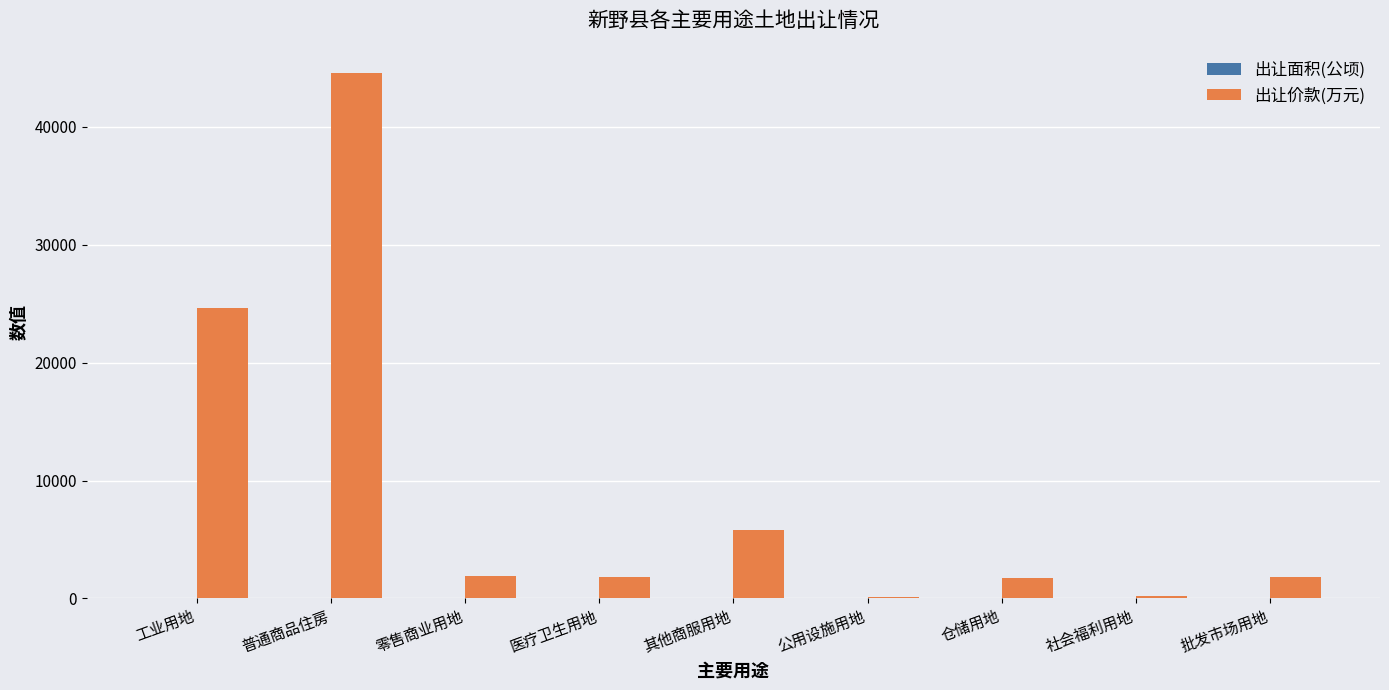

Which series has the largest total across all categories?

出让价款(万元)